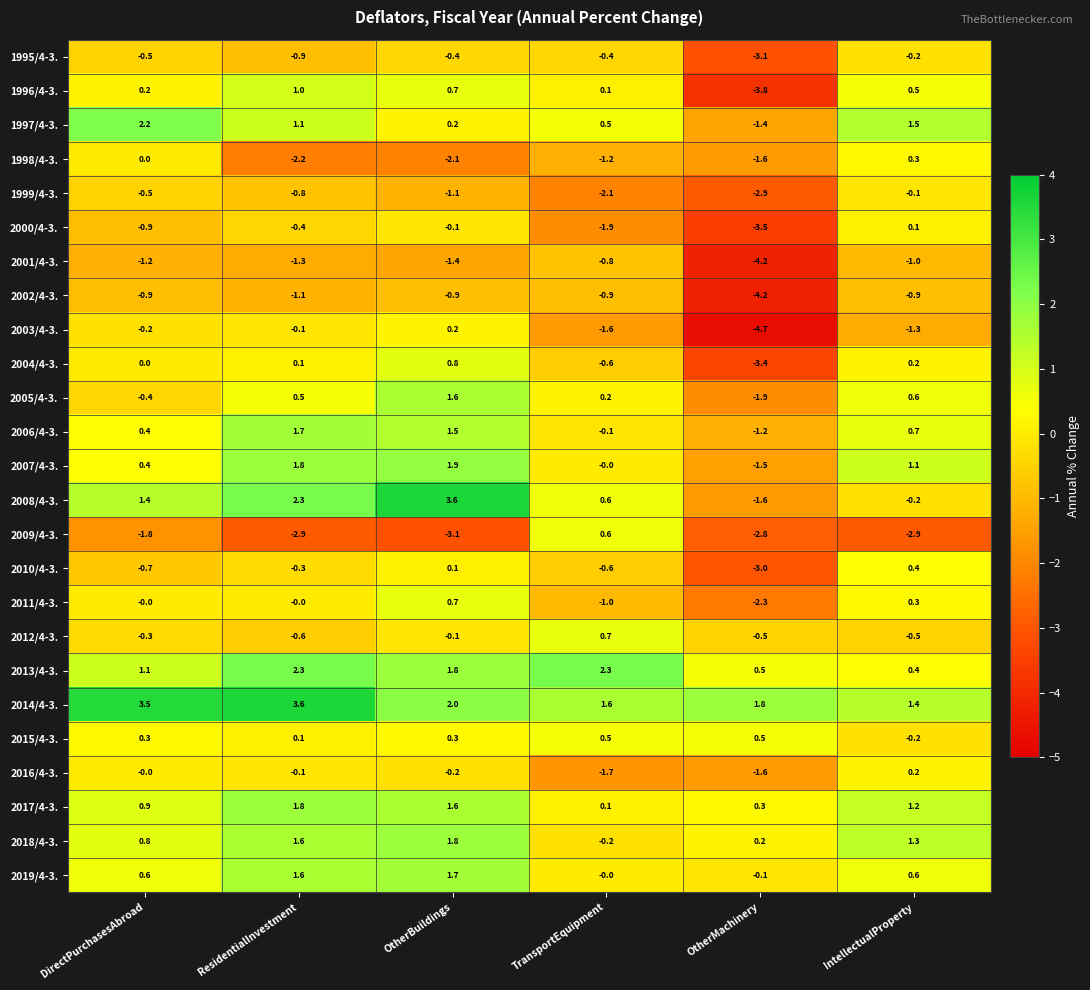

Which series has the widest spread of values?

2008/4-3.